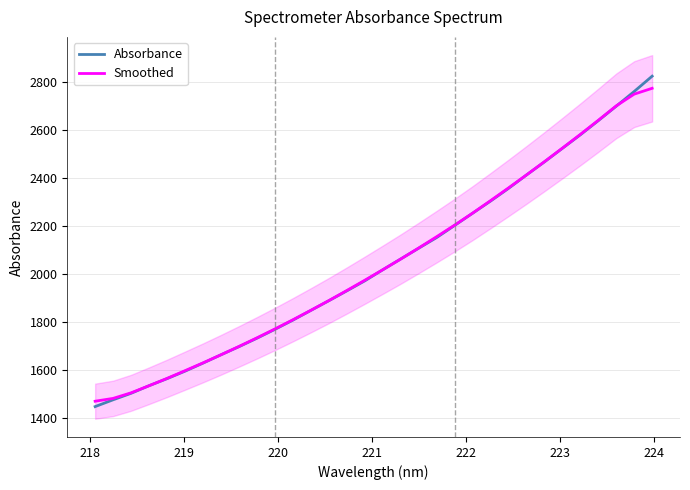

What is the highest value of the Smoothed series?

2775.2